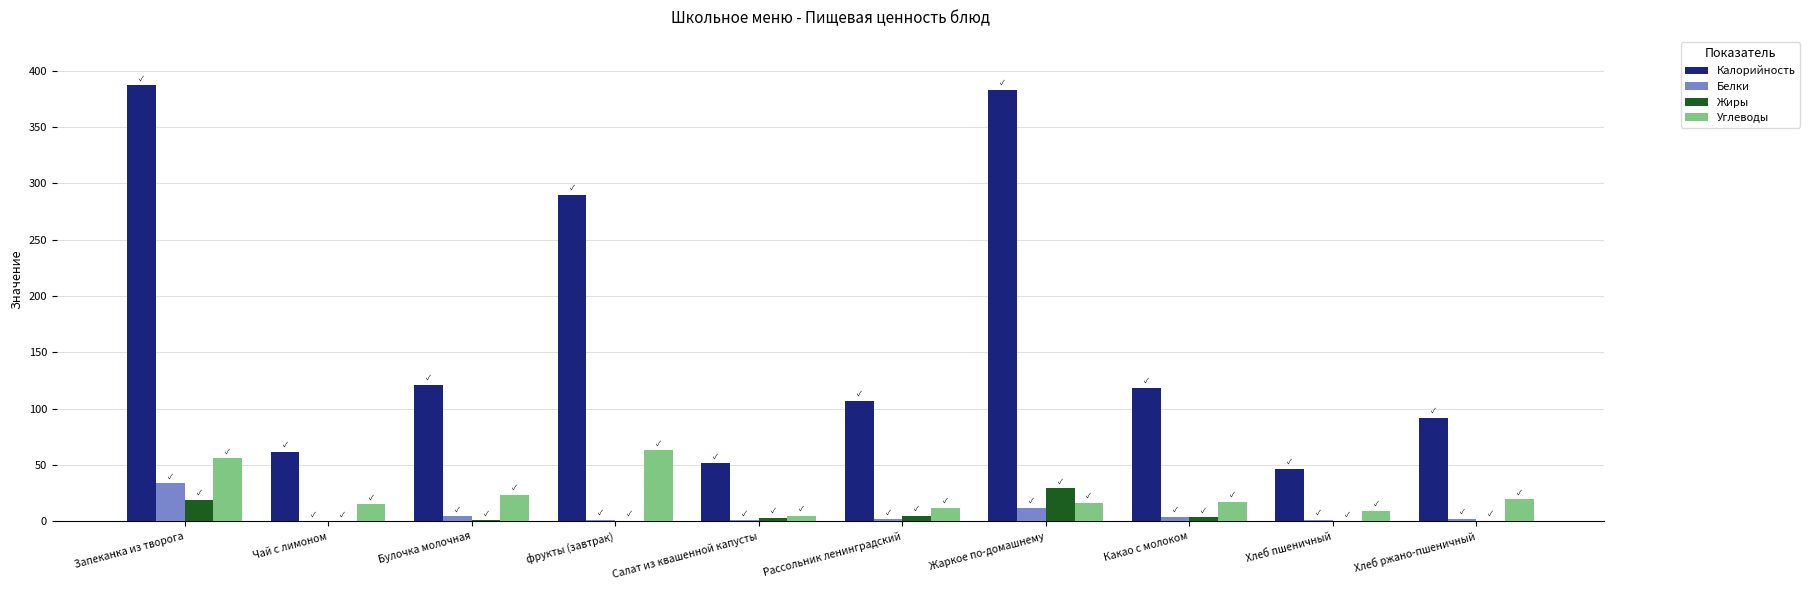

The Белки series shows 1.0 at Салат из квашенной капусты. True or false?

True